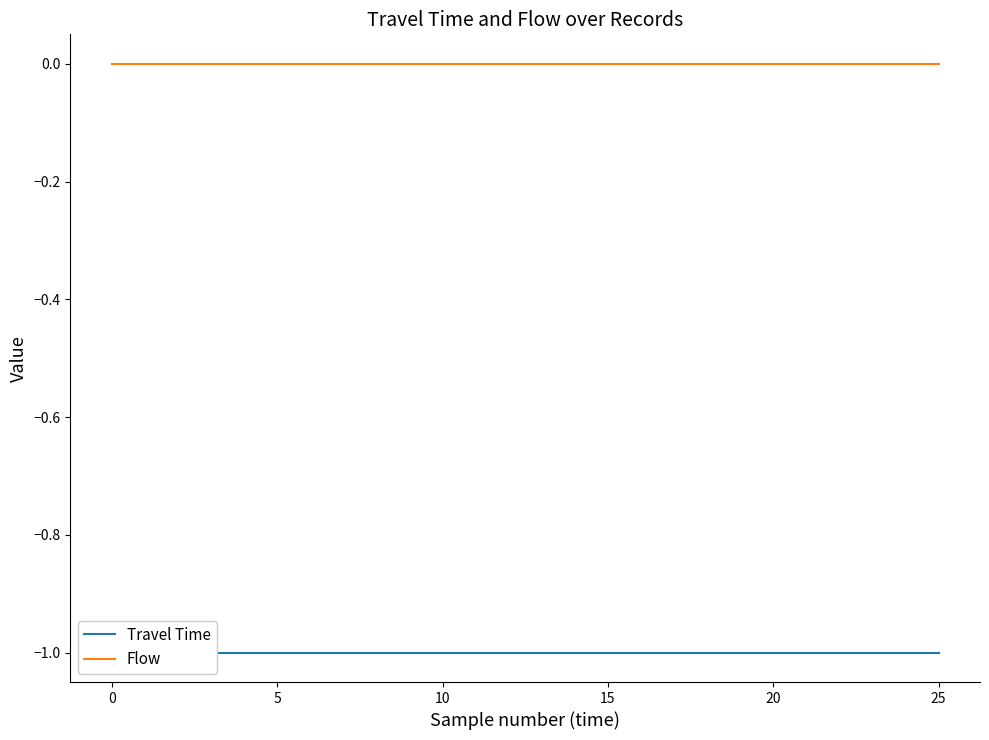

Is the value of Flow at 10 greater than the value of Travel Time at −5?

Yes